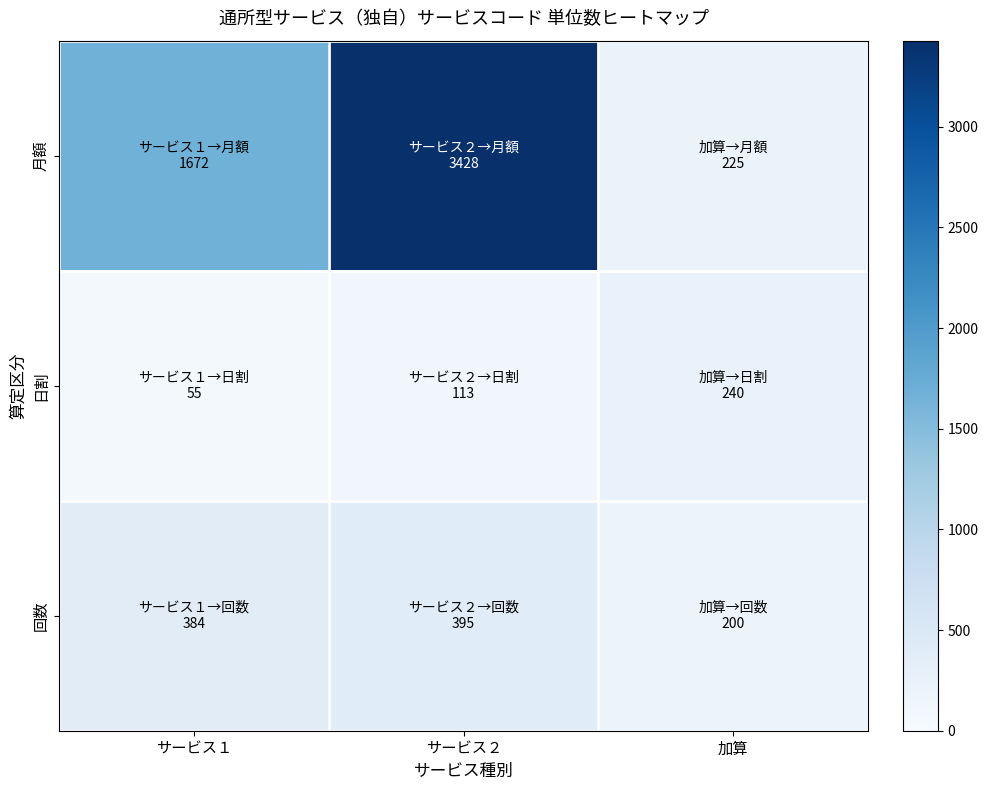

At which category is the sum across all series the highest?

サービス２